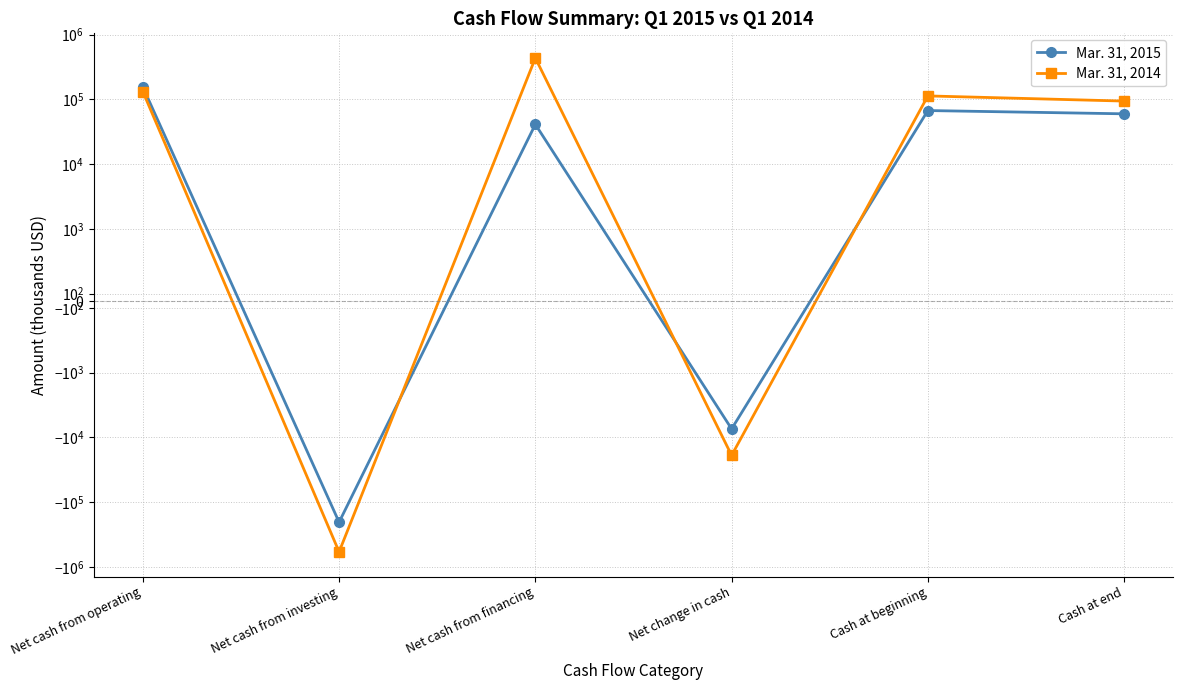

Is it true that Mar. 31, 2015 equals 31745 at Cash at end?

False